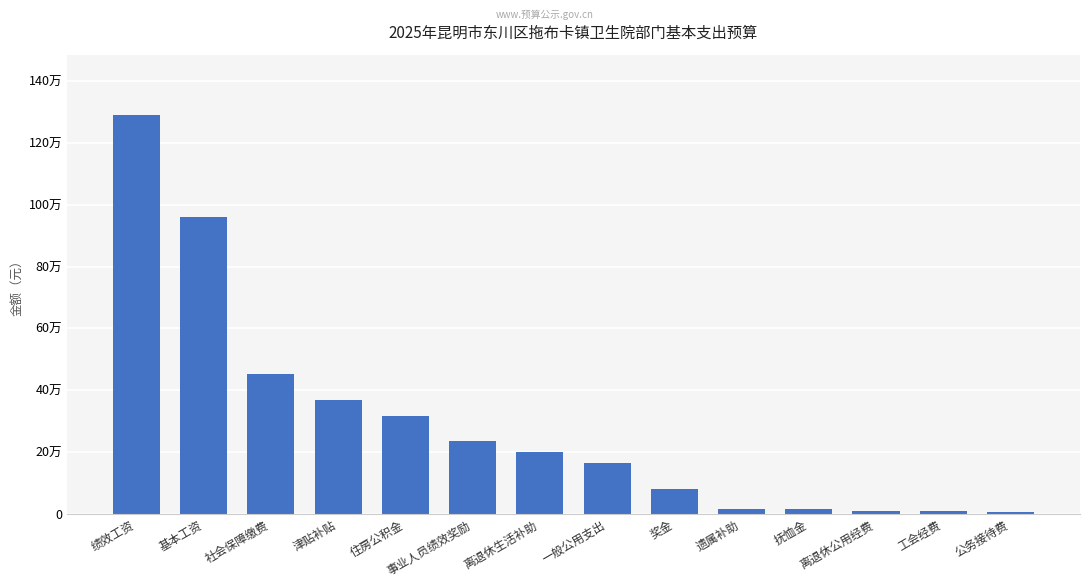

List the labels in order of value, smallest first.

公务接待费, 离退休公用经费, 工会经费, 抚恤金, 遗属补助, 奖金, 一般公用支出, 离退休生活补助, 事业人员绩效奖励, 住房公积金, 津贴补贴, 社会保障缴费, 基本工资, 绩效工资